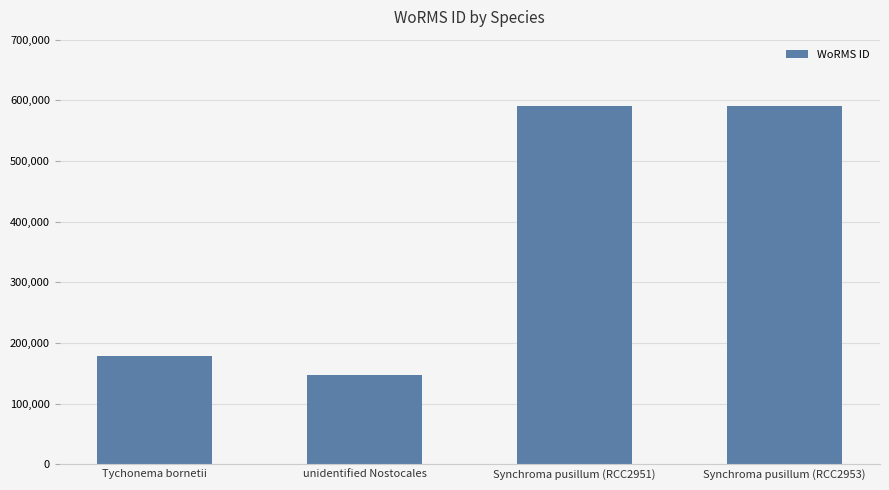

True or false: the data shows 50465 at Tychonema bornetii.

False